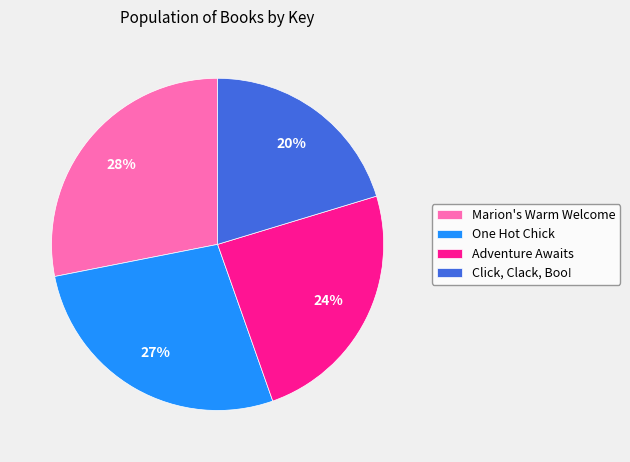

Does Adventure Awaits account for over 50% of the chart?

No